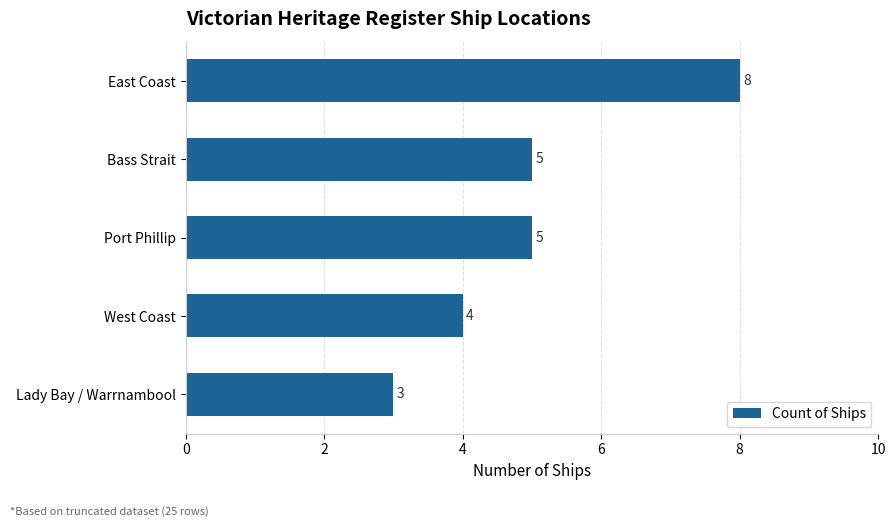

Count the number of categories in the chart.

5